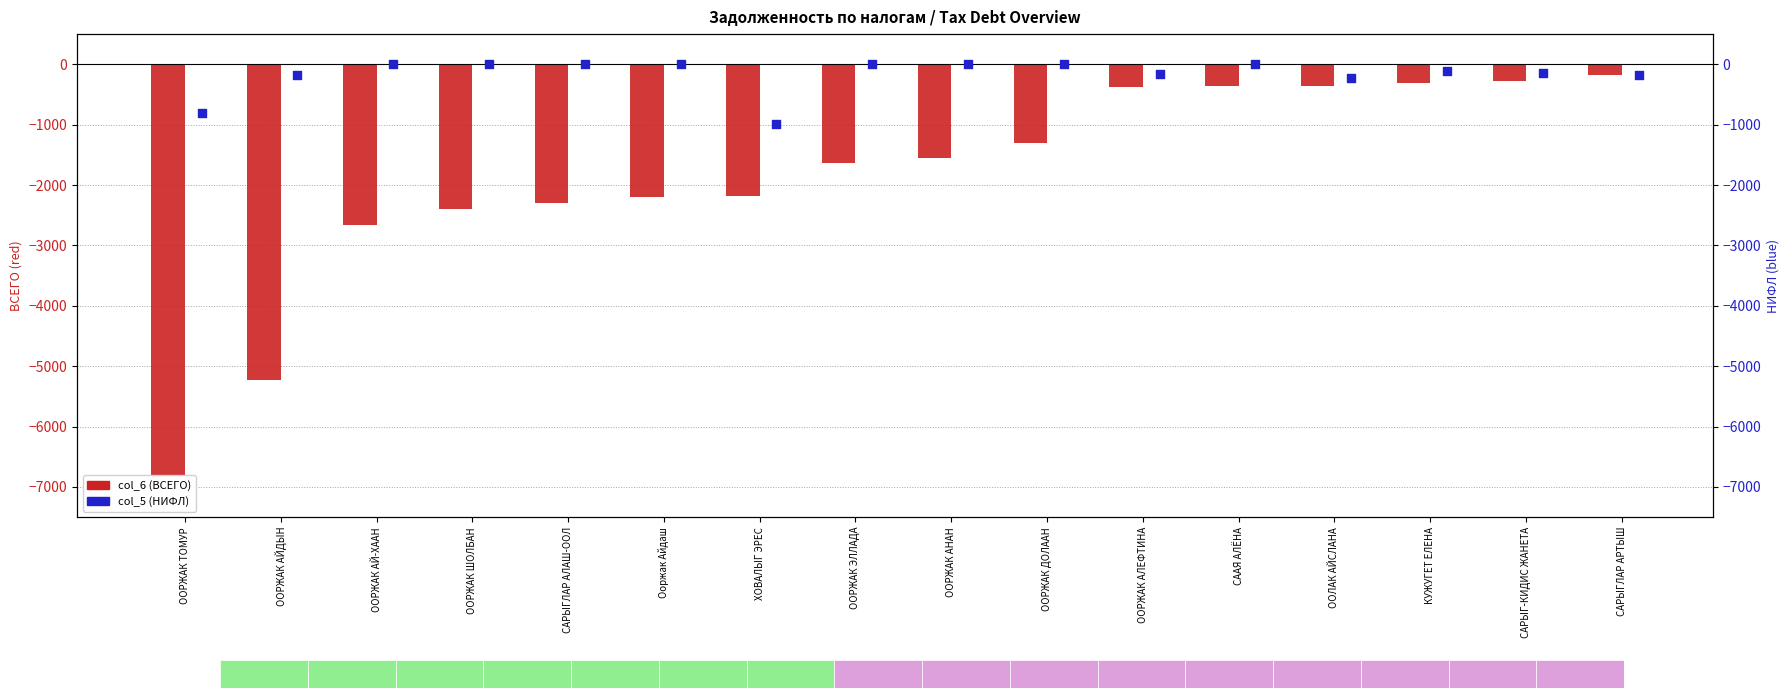

What are all the series names shown in the legend?

col_6 (ВСЕГО), col_5 (НИФЛ)